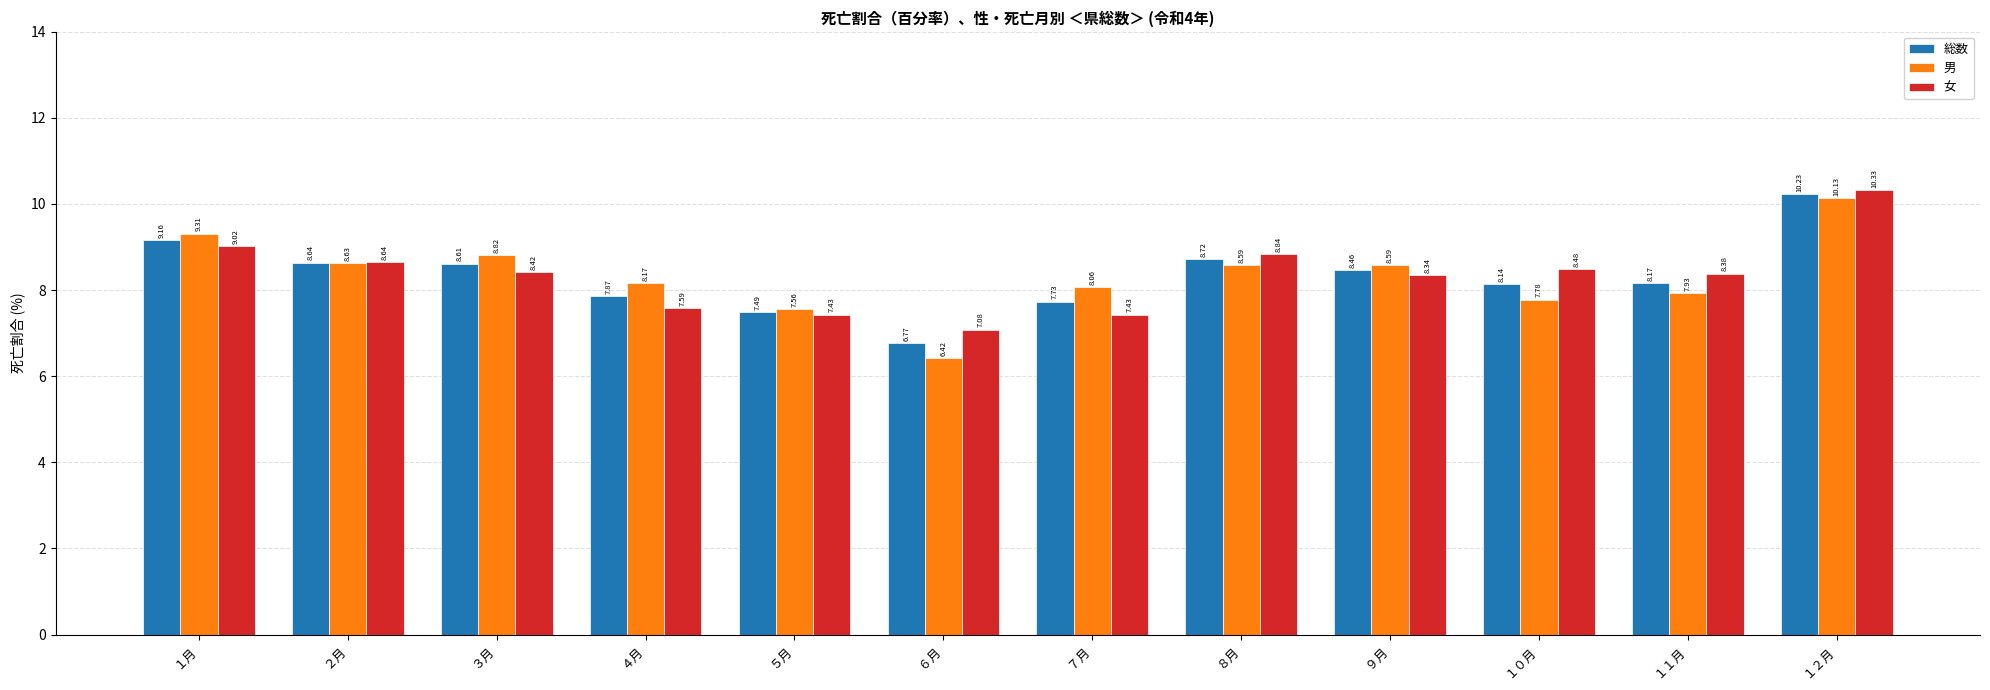

Is it true that 女 equals 10.3 at １２月?

True